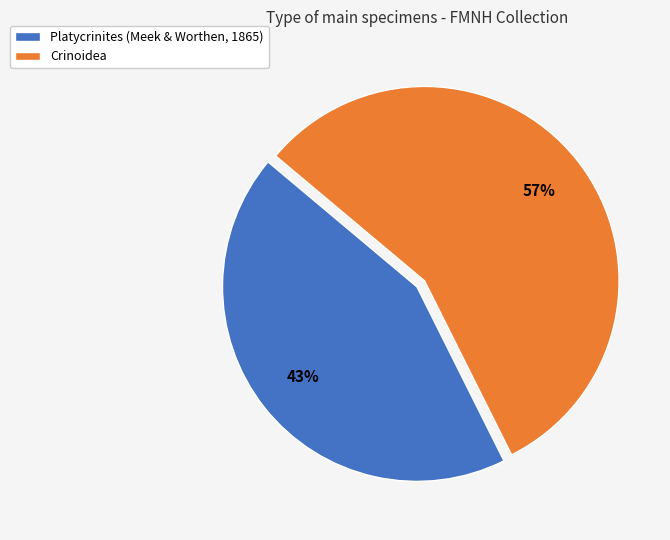

What percentage is the Platycrinites (Meek & Worthen, 1865) slice, to the nearest percent?

43%